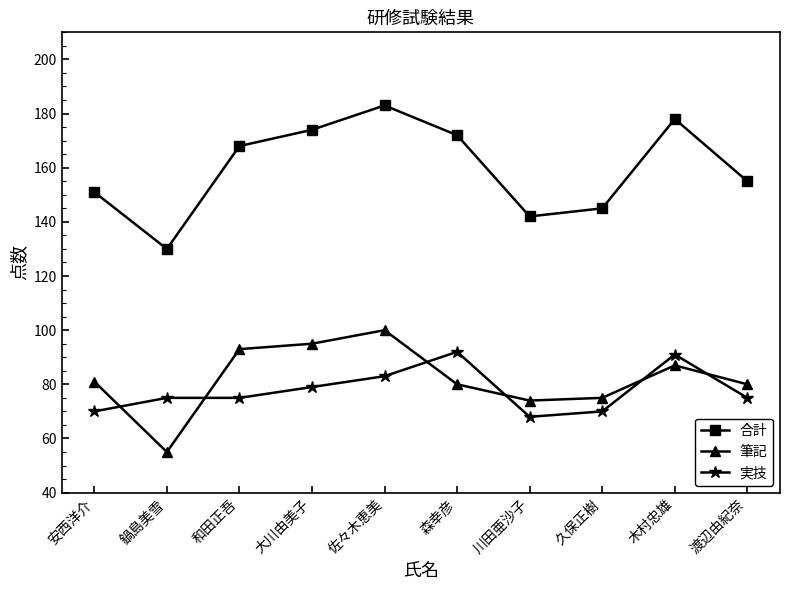

Reading left to right, what are all the values shown in this chart?

合計: 安西洋介=151	鍋島美雪=130	和田正吾=168	大川由美子=174	佐々木恵美=183	森幸彦=172	川田亜沙子=142	久保正樹=145	木村忠雄=178	渡辺由紀奈=155
筆記: 安西洋介=81	鍋島美雪=55	和田正吾=93	大川由美子=95	佐々木恵美=100	森幸彦=80	川田亜沙子=74	久保正樹=75	木村忠雄=87	渡辺由紀奈=80
実技: 安西洋介=70	鍋島美雪=75	和田正吾=75	大川由美子=79	佐々木恵美=83	森幸彦=92	川田亜沙子=68	久保正樹=70	木村忠雄=91	渡辺由紀奈=75